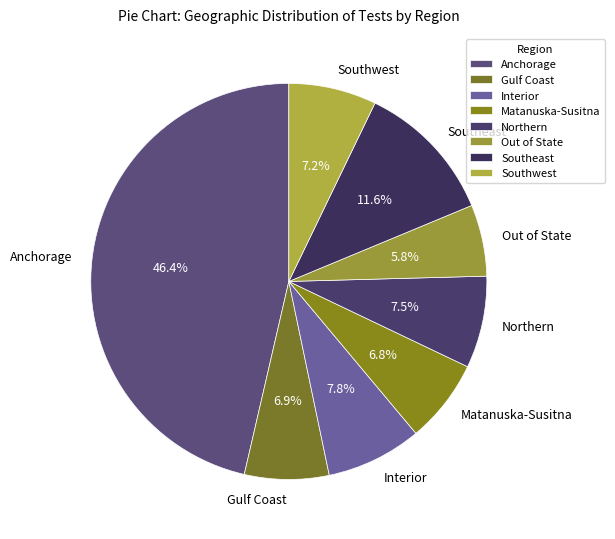

Between Matanuska-Susitna and Northern, which is larger?

Northern